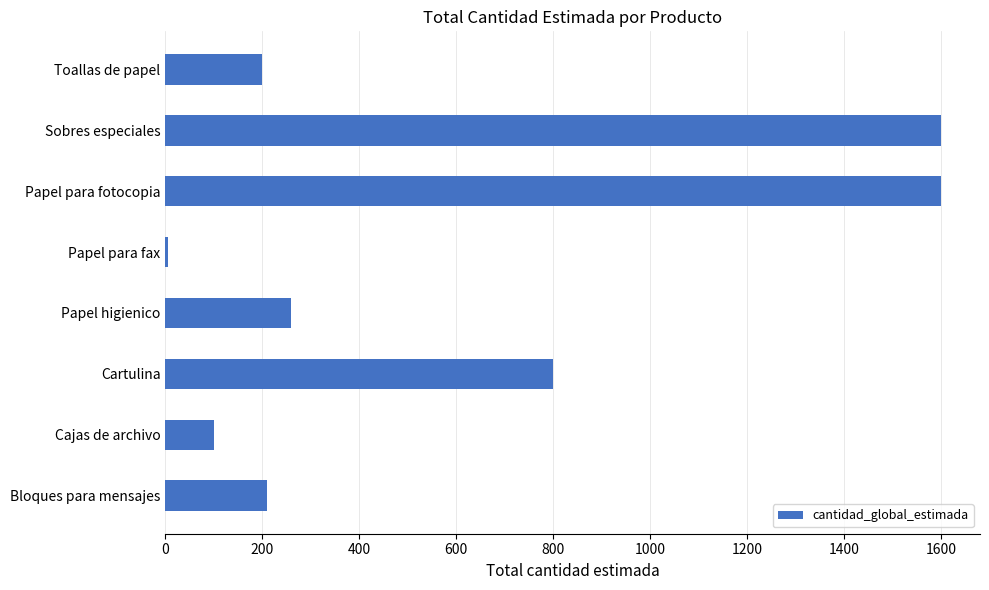

What is the average value?

597